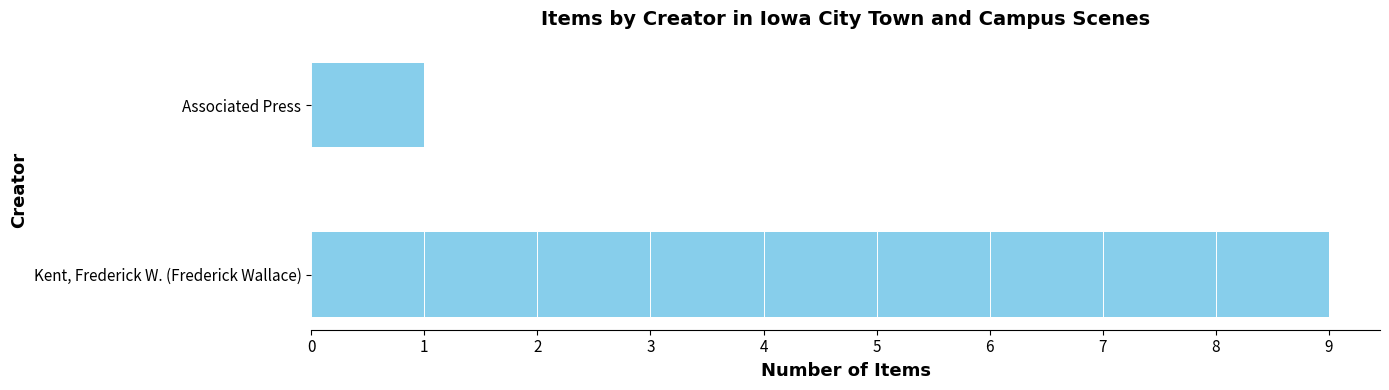

What is the difference between the maximum and minimum values?

8